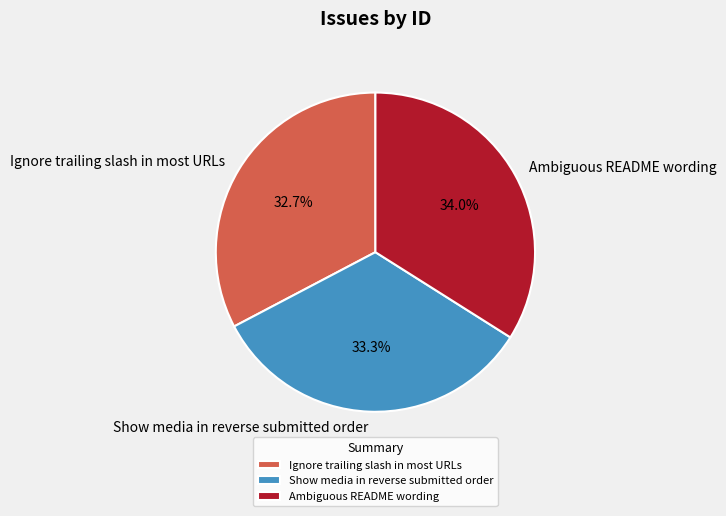

True or false: Ignore trailing slash in most URLs accounts for 33% of the total.

True